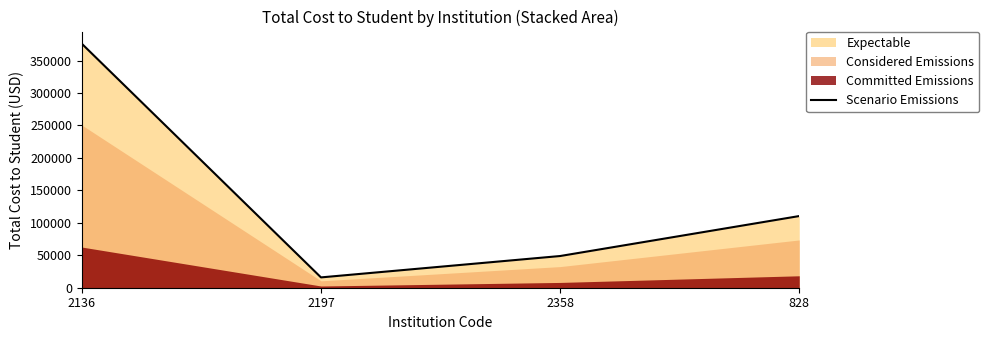

At which label is the value closest to 195854?

828